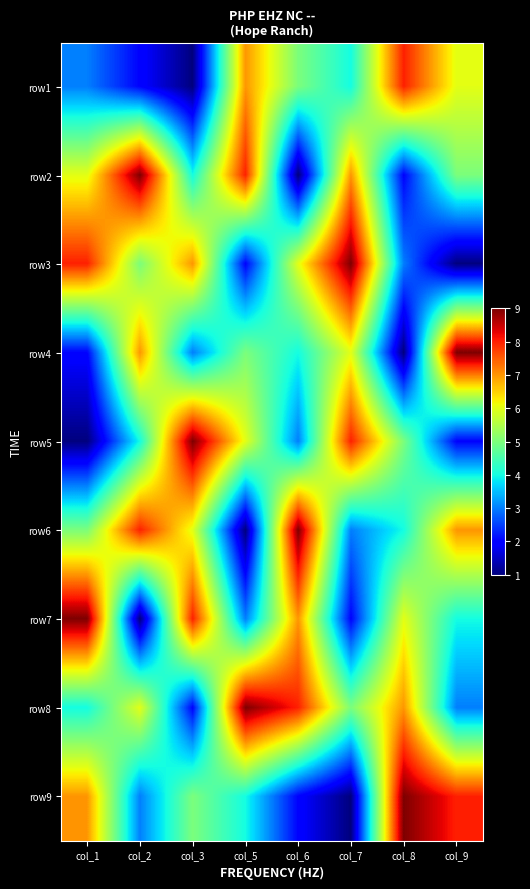

At which category does the chart reach its peak across all series?

col_2